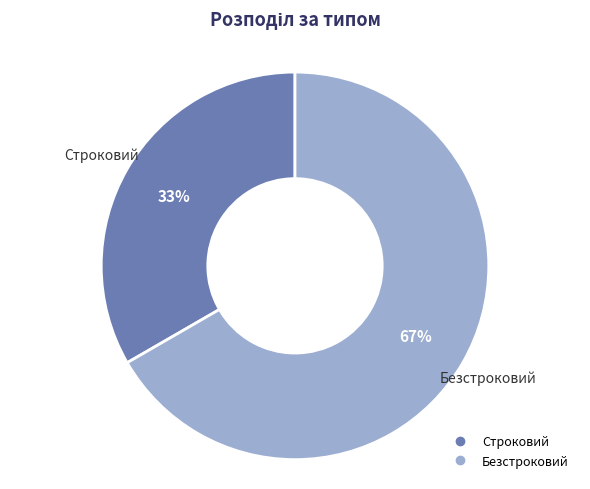

To the nearest percent, what percentage of the pie is Безстроковий?

67%